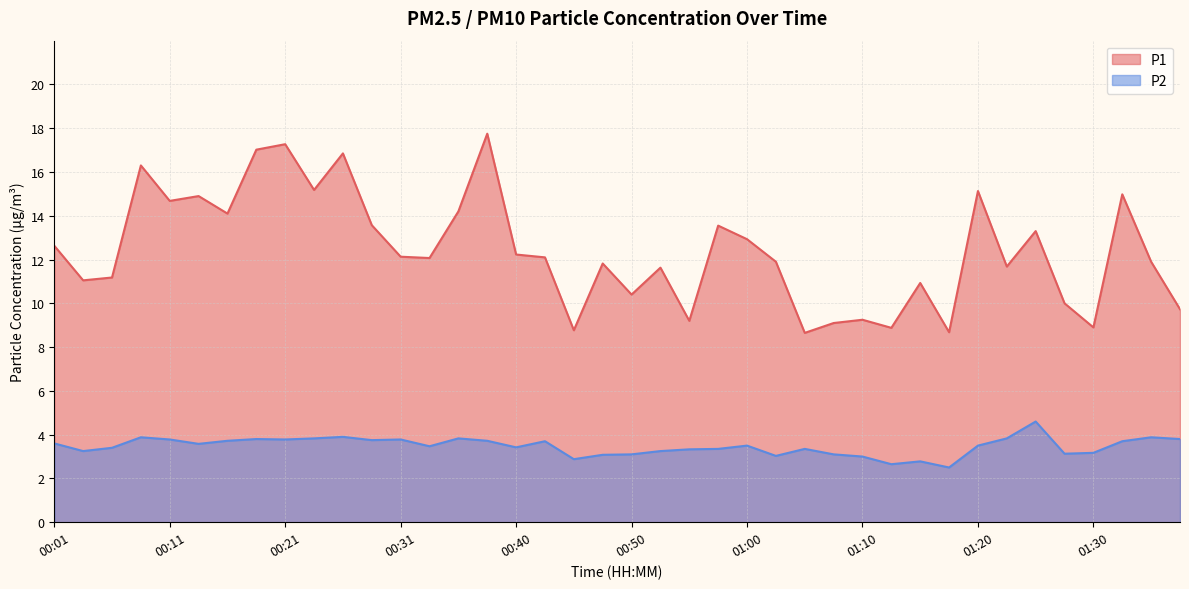

True or false: P2 and P1 cross at least once.

False